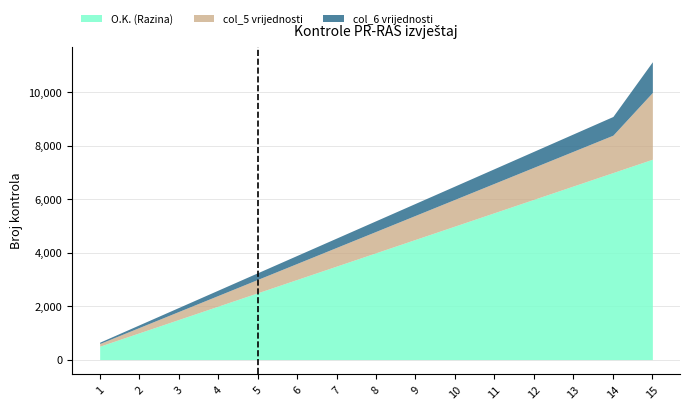

List the labels in order of O.K. (Razina) value, largest first.

15, 14, 13, 12, 11, 10, 9, 8, 7, 6, 5, 4, 3, 2, 1